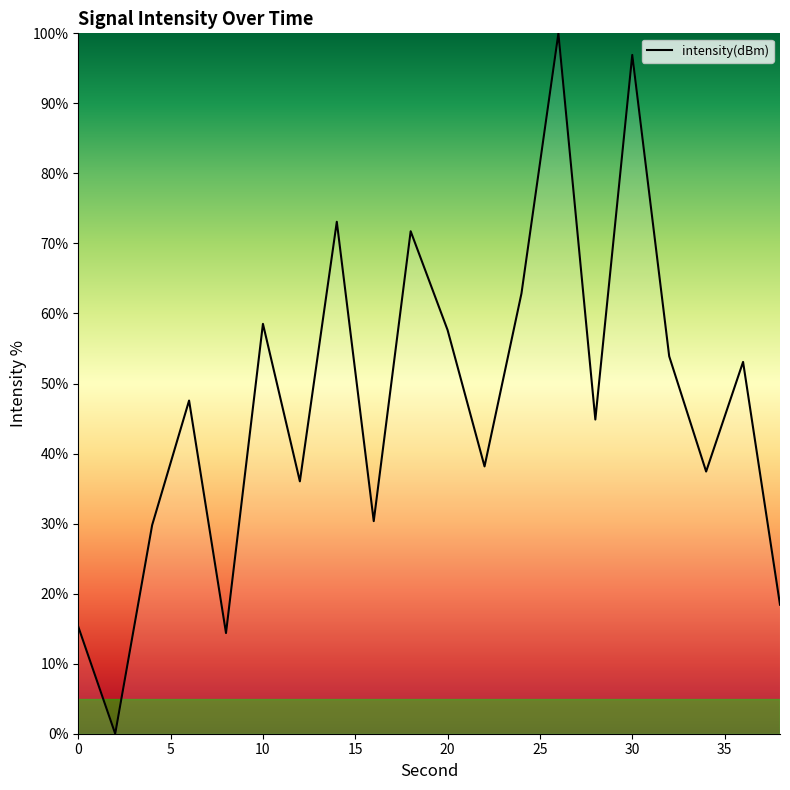

What is the greatest value displayed?

100.0